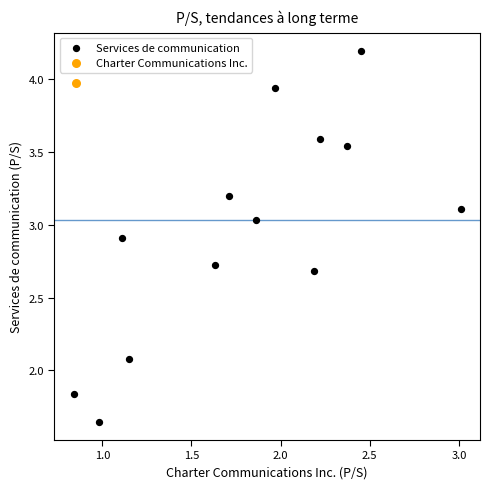

What are all the series names shown in the legend?

Services de communication, Charter Communications Inc.